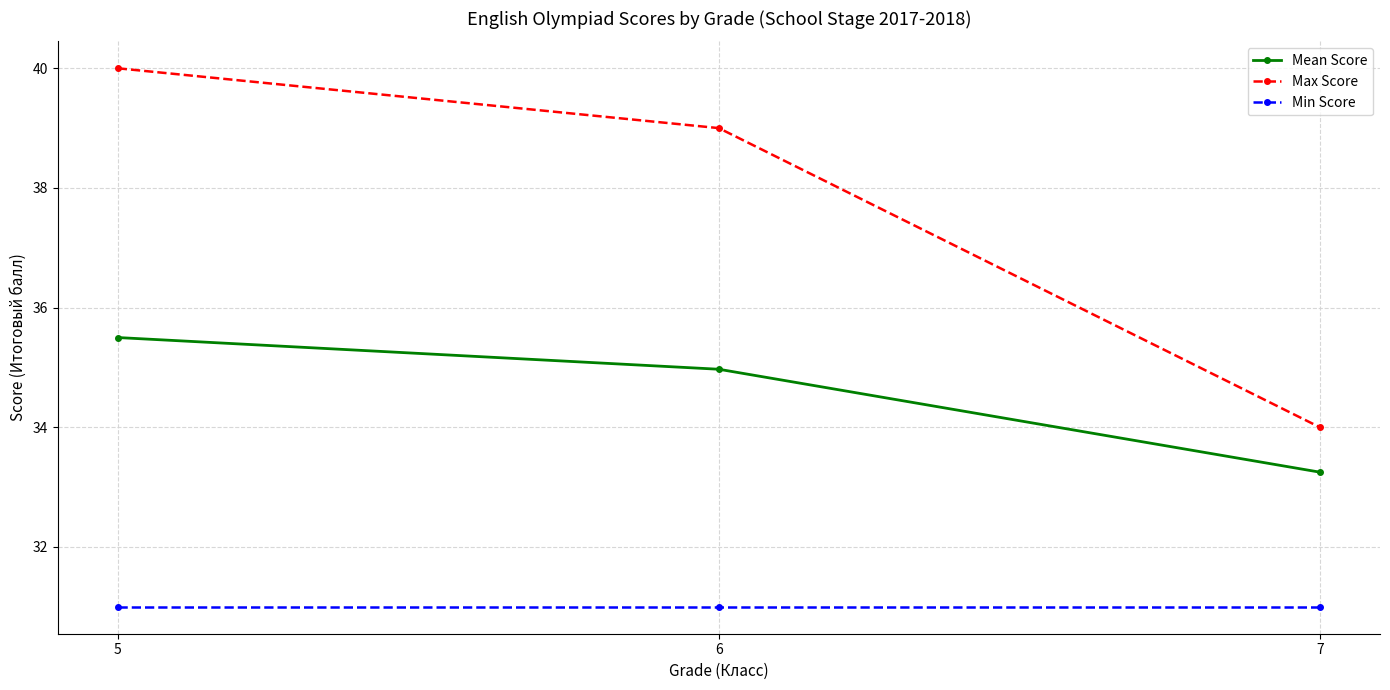

Rank the series at 6 from lowest to highest value.

Min Score, Mean Score, Max Score